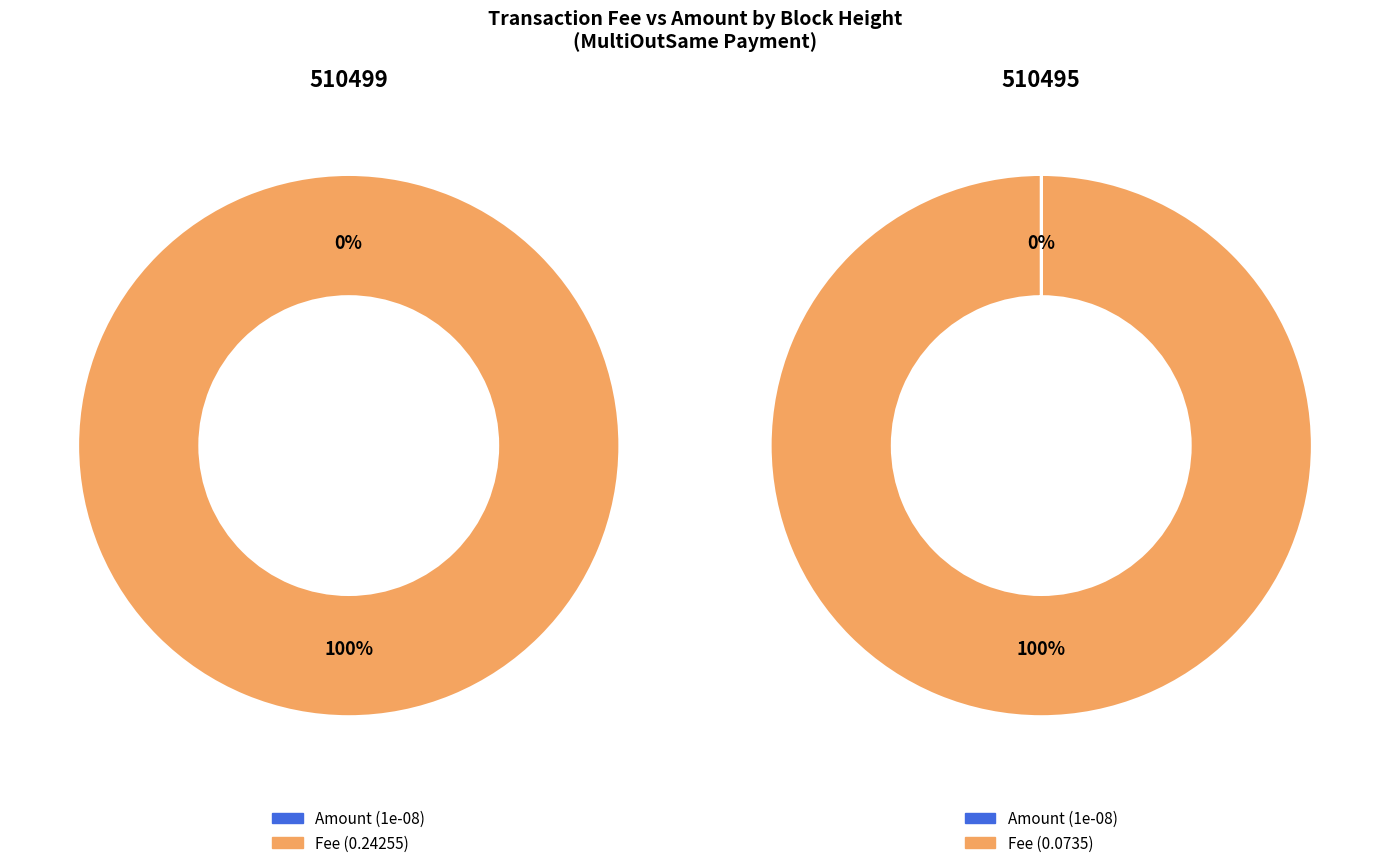

To the nearest percent, what is the combined percentage of 510495 and 510499?

100%